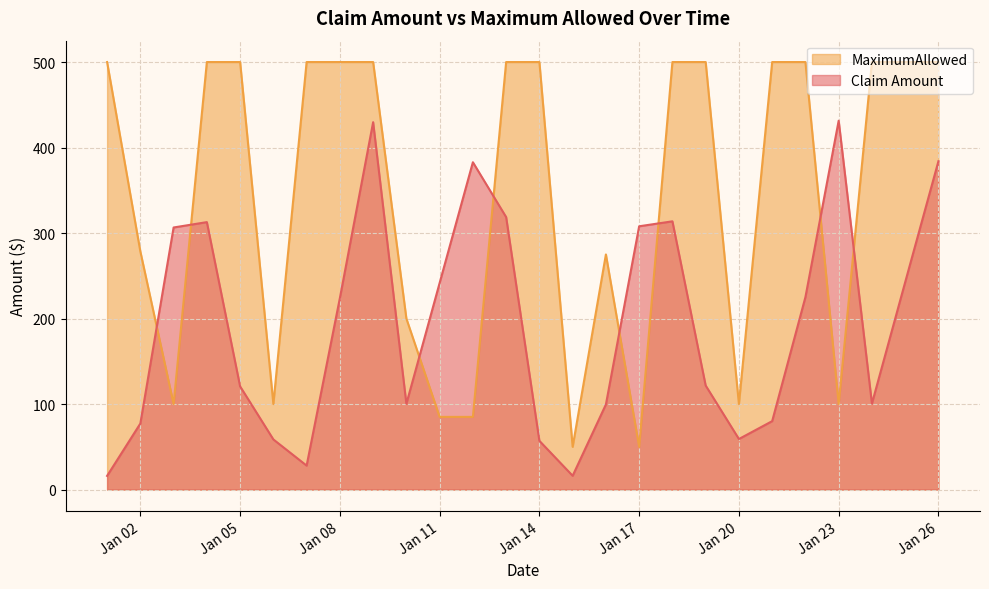

At Jan 23, list the series in order from largest to smallest.

Claim Amount, MaximumAllowed